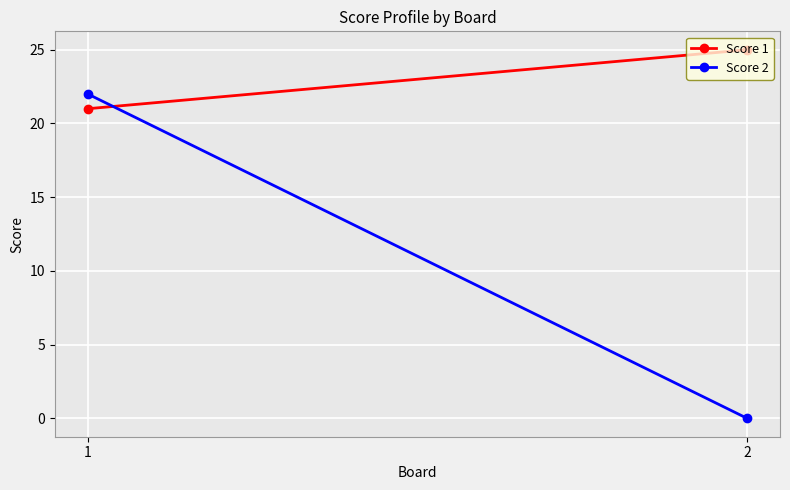

Reading left to right, transcribe all the data shown in this chart.

Score 1: 21	25
Score 2: 22	0